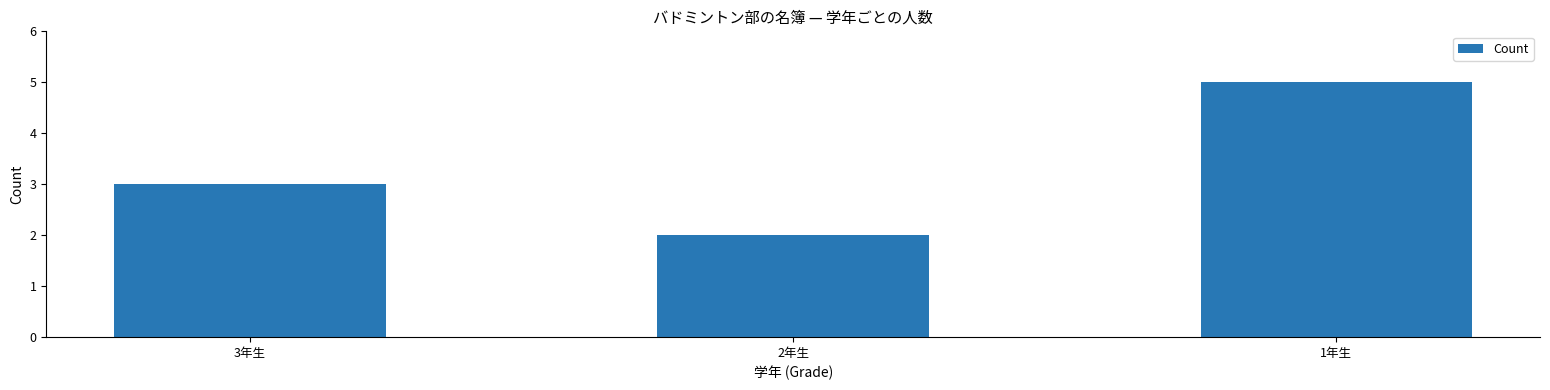

What is the minimum value shown in the chart?

2